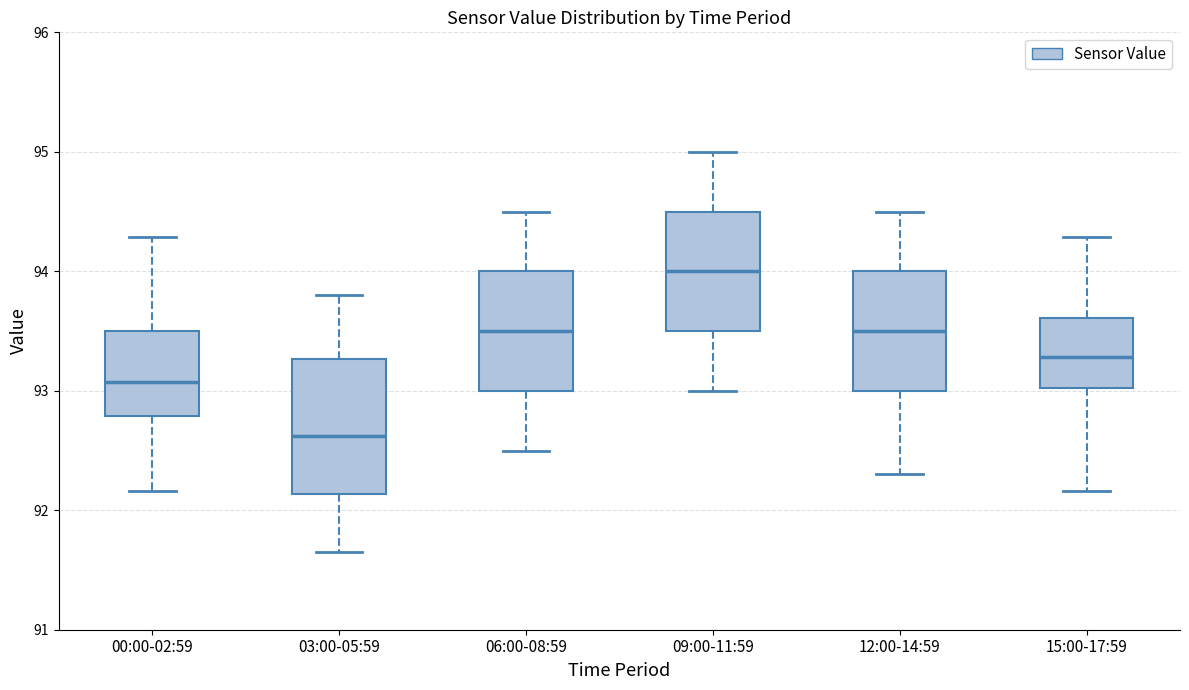

Reading left to right, transcribe this box plot: for each box, give where its median line is, the range the box spans, and where its two whiskers end, as read against the y-axis. The values are not printed on the chart, so give them approximately, as read against the axis.

00:00-02:59: median 93.1, box 92.8 to 93.5, whiskers 92.2 to 94.3
03:00-05:59: median 92.6, box 92.1 to 93.3, whiskers 91.7 to 93.8
06:00-08:59: median 93.5, box 93.0 to 94.0, whiskers 92.5 to 94.5
09:00-11:59: median 94.0, box 93.5 to 94.5, whiskers 93.0 to 95.0
12:00-14:59: median 93.5, box 93.0 to 94.0, whiskers 92.3 to 94.5
15:00-17:59: median 93.3, box 93.0 to 93.6, whiskers 92.2 to 94.3